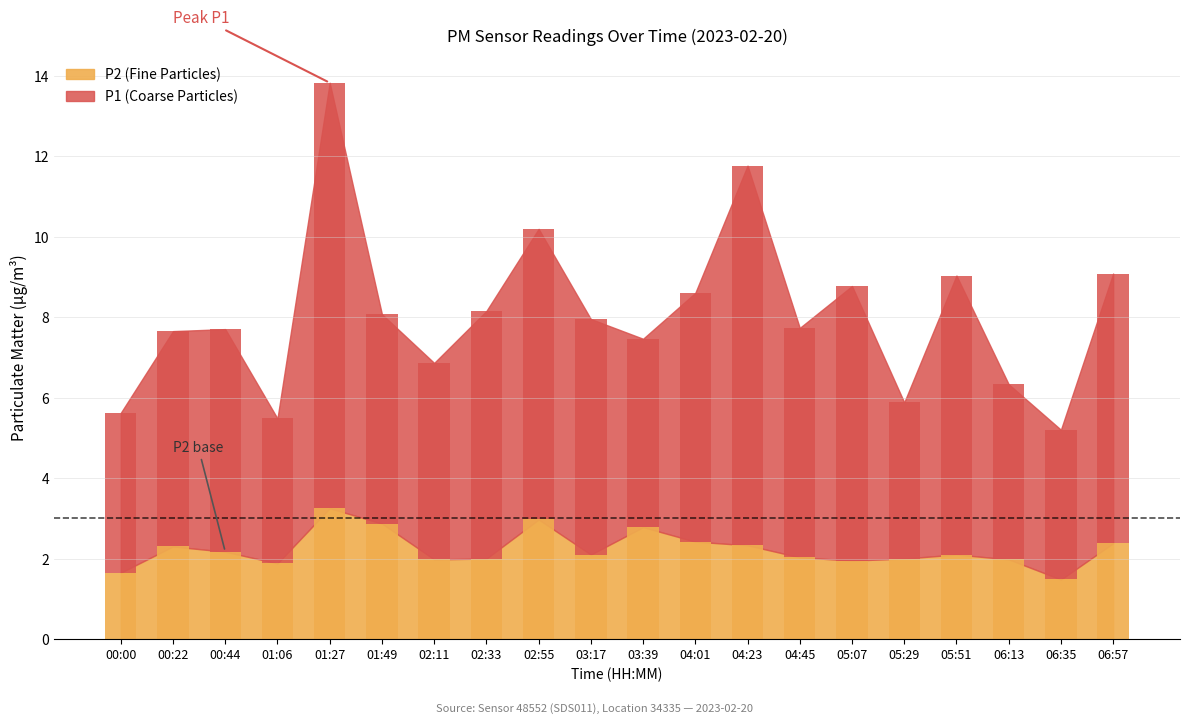

Which series changed the most between 01:27 and 04:23?

P1